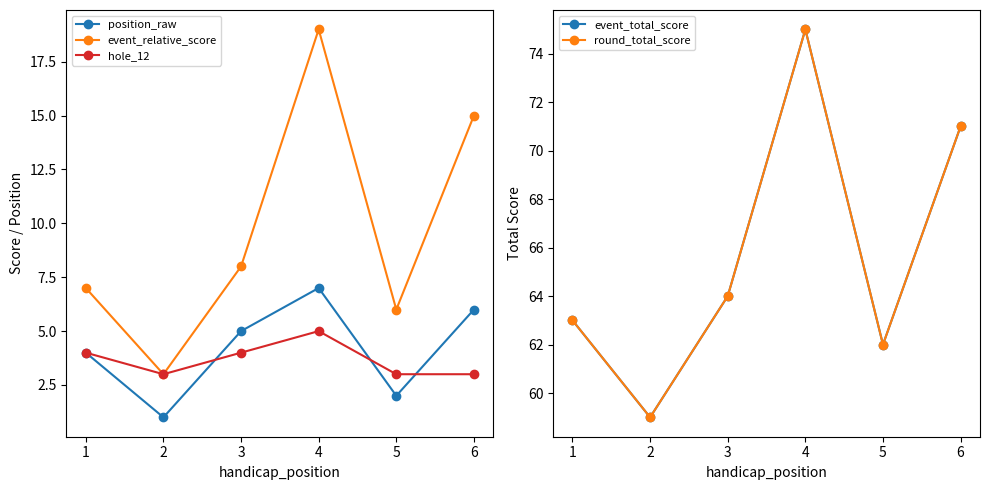

Which series has the widest spread of values?

event_relative_score